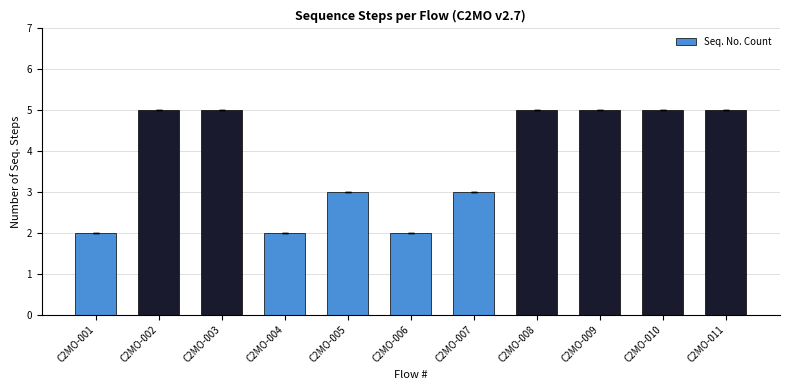

What is the difference between the maximum and minimum values?

3